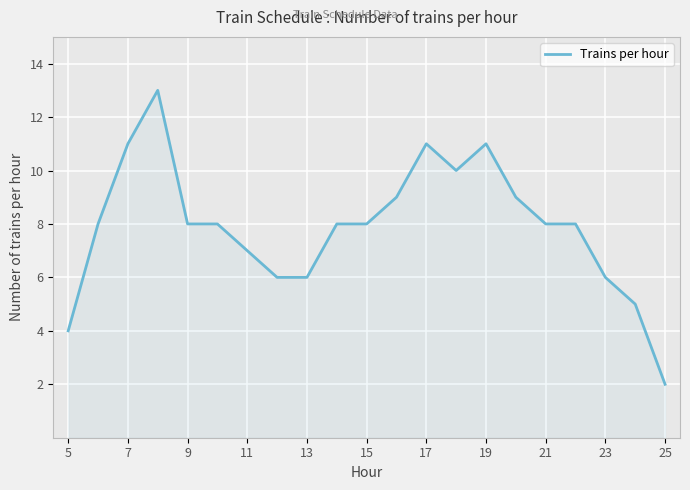

What is the maximum value shown in the chart?

13